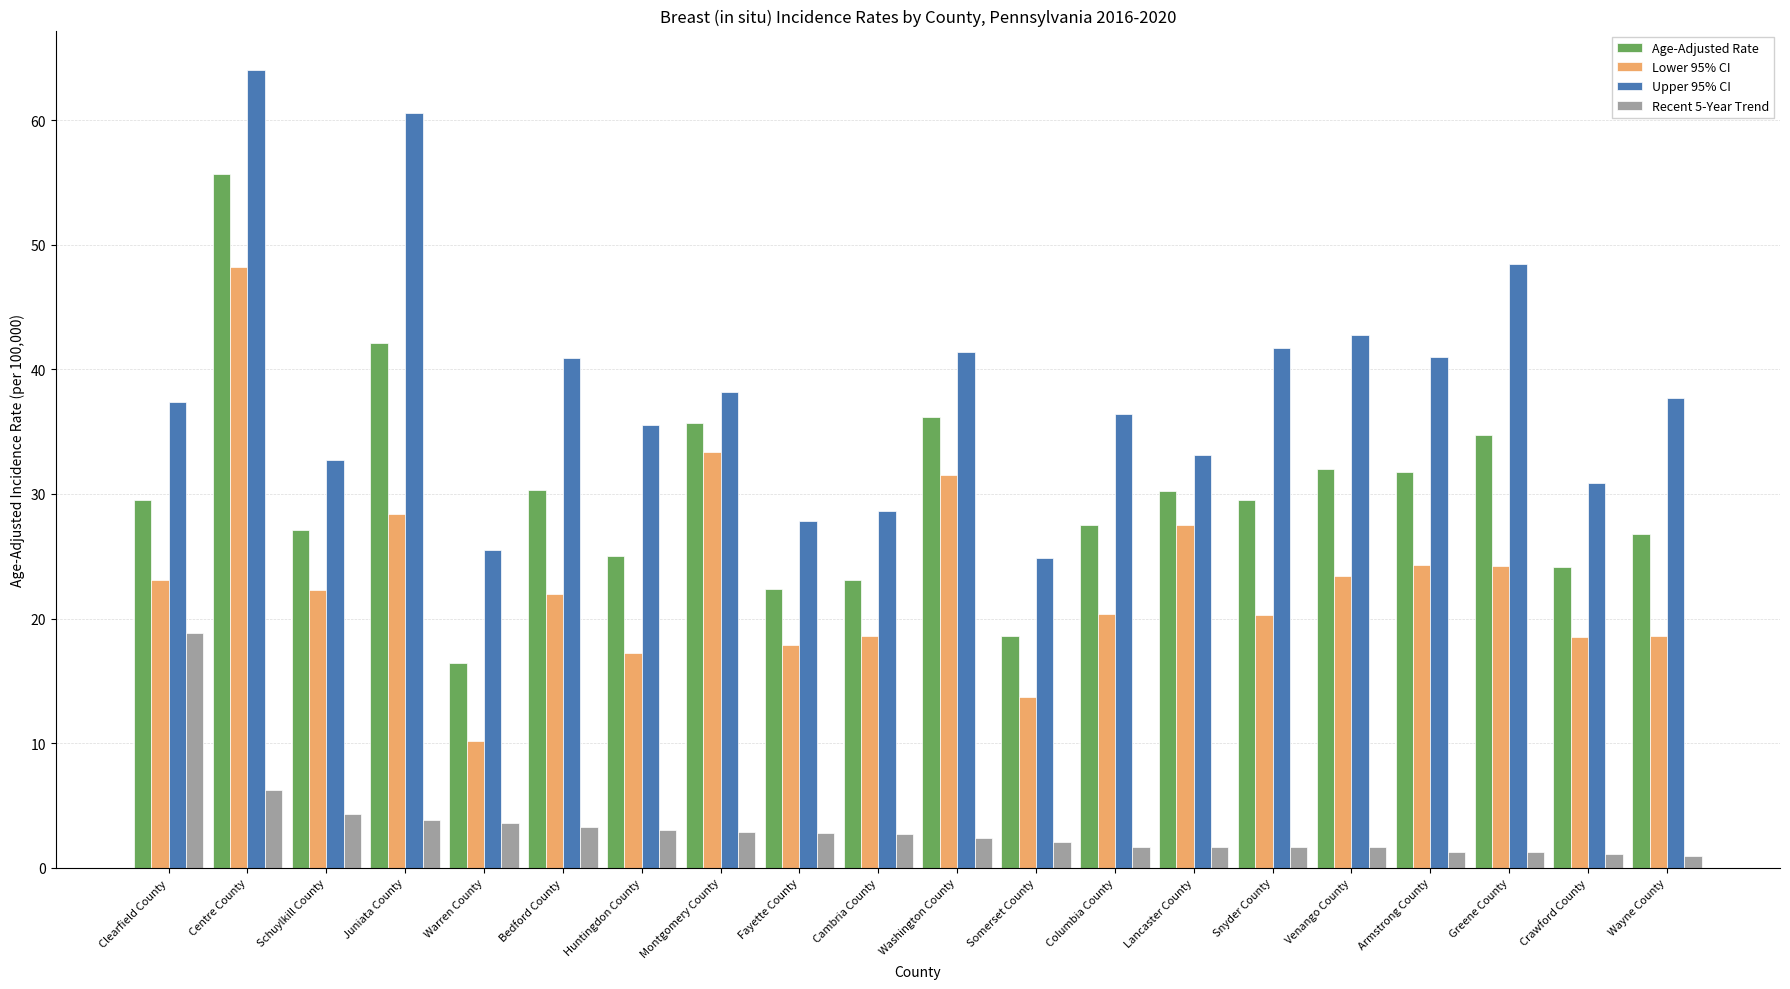

Which series changed the most between Centre County and Washington County?

Upper 95% CI